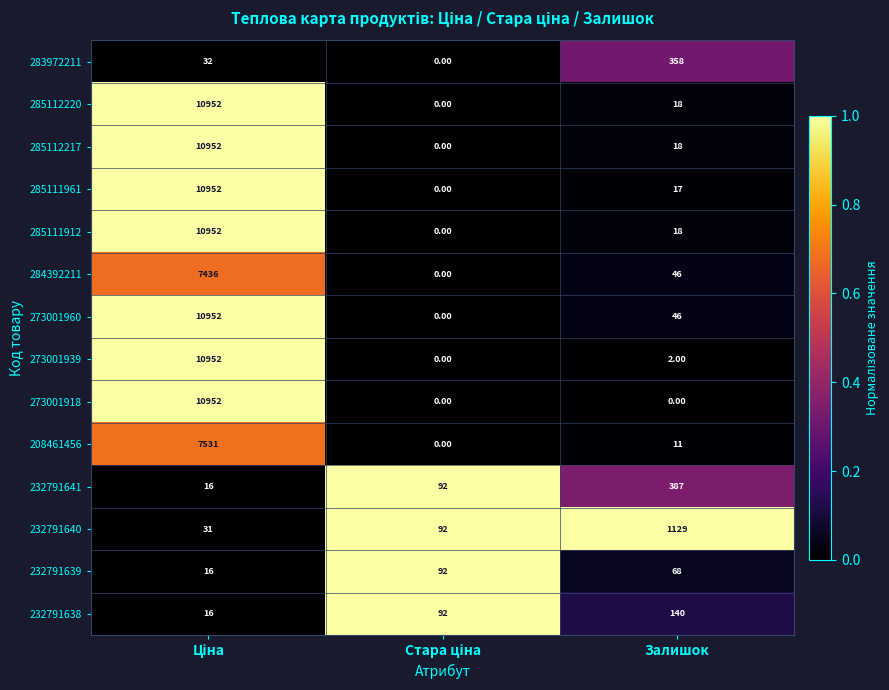

At which label is 273001939 closest to 5476?

Залишок